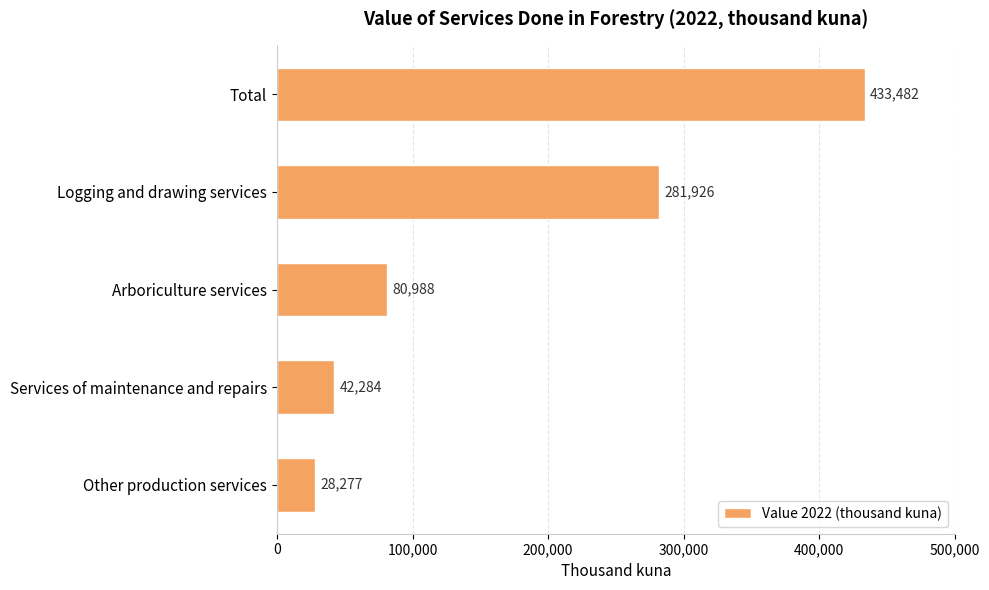

True or false: the data shows 47295.3 at Arboriculture services.

False